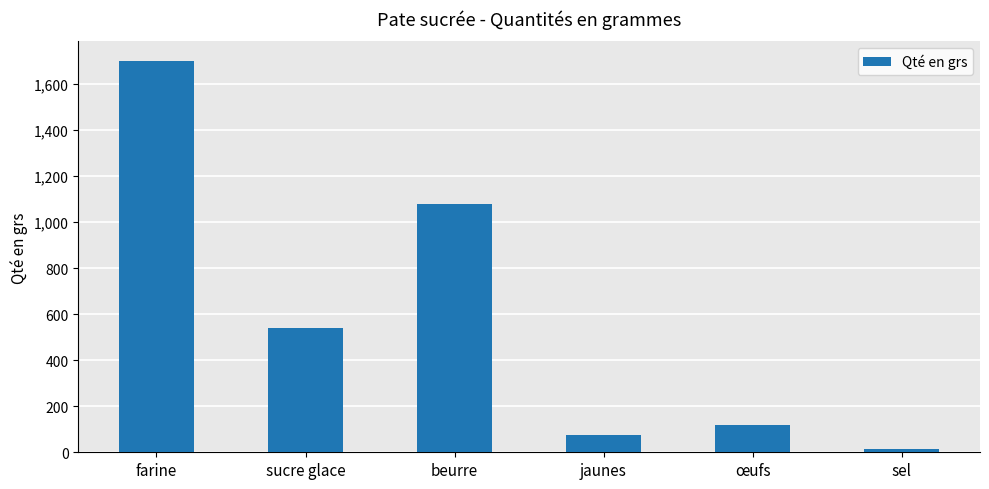

List the labels in order of value, largest first.

farine, beurre, sucre glace, œufs, jaunes, sel